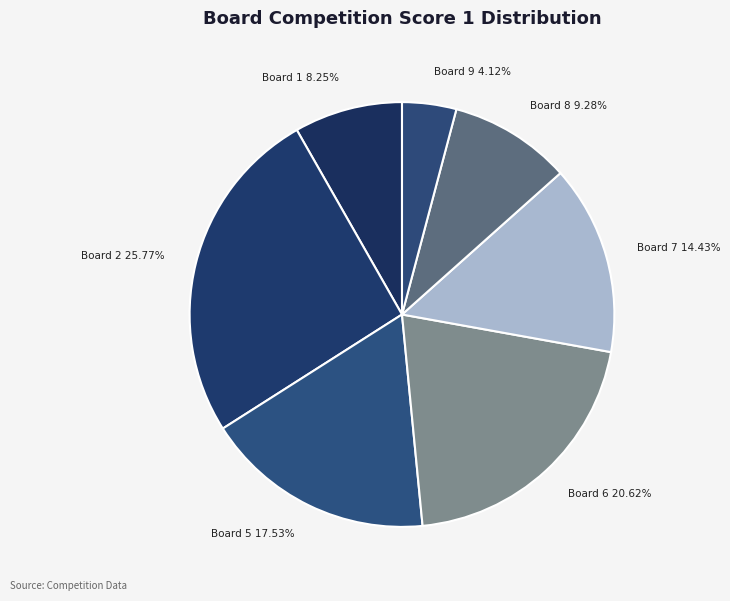

To the nearest percent, what is the average slice percentage?

14%